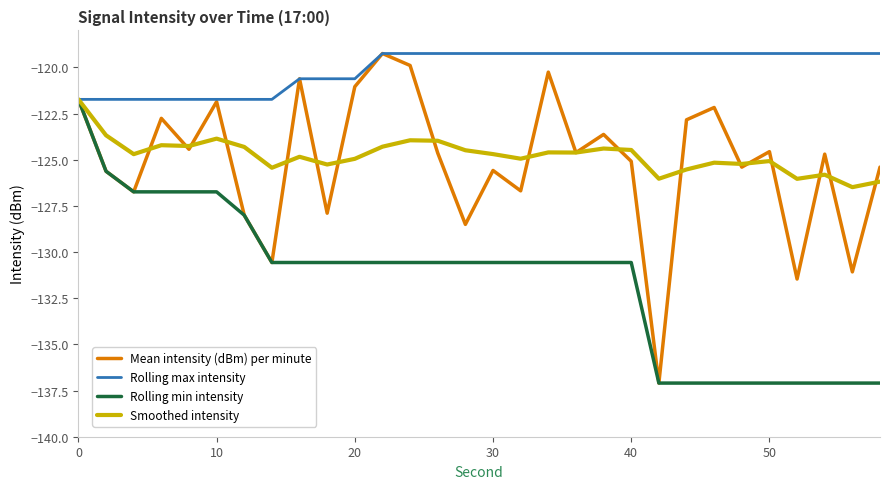

Which series has the largest range (max minus min)?

Mean intensity (dBm) per minute